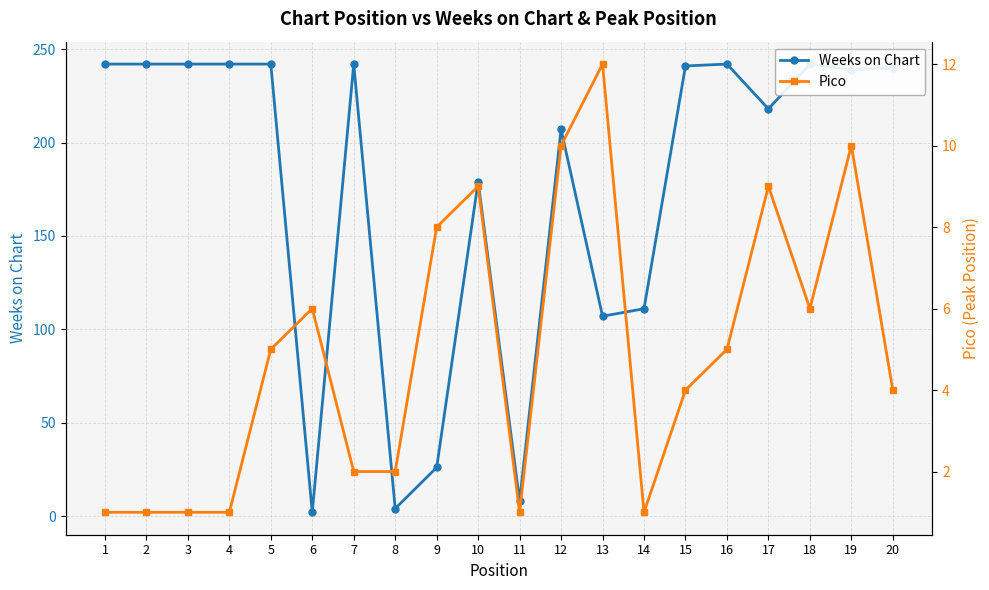

How many categories are shown in the chart?

20